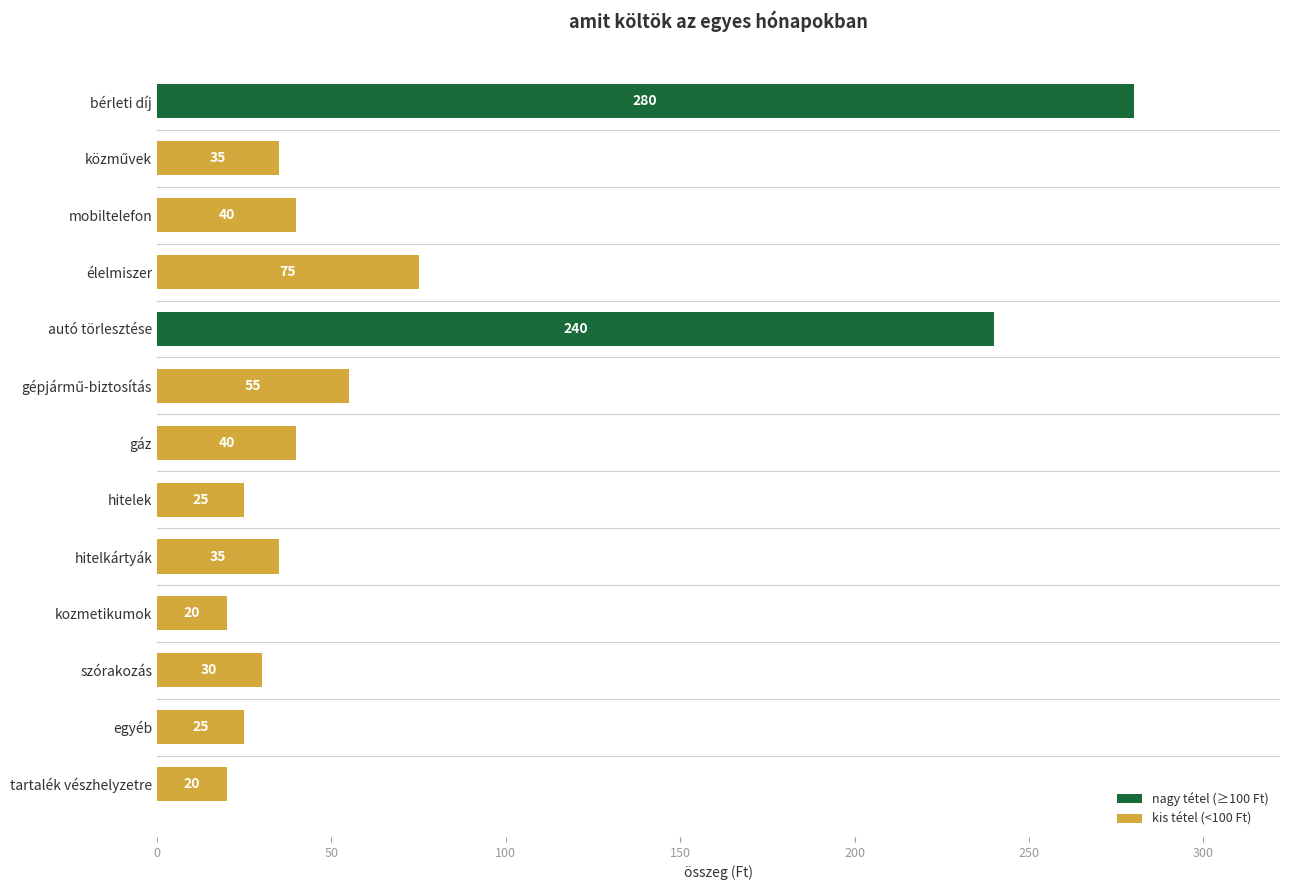

What is the sum of all values?

920